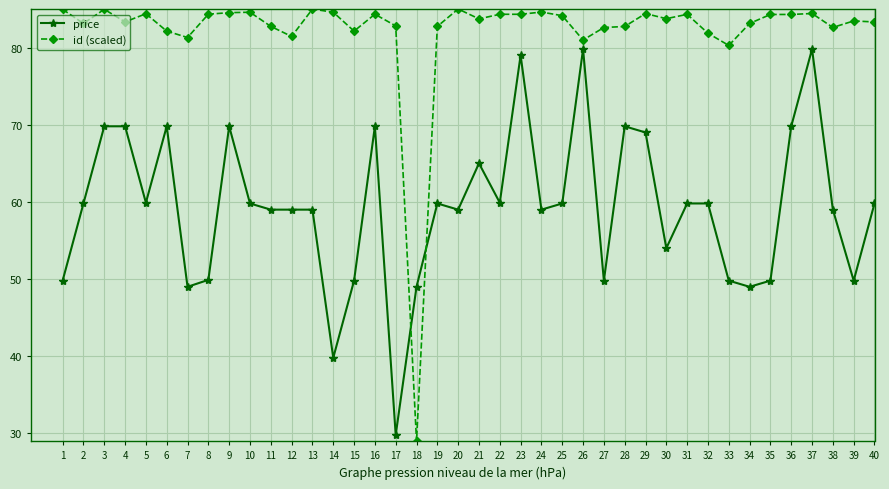

What is the minimum value for price?

29.8